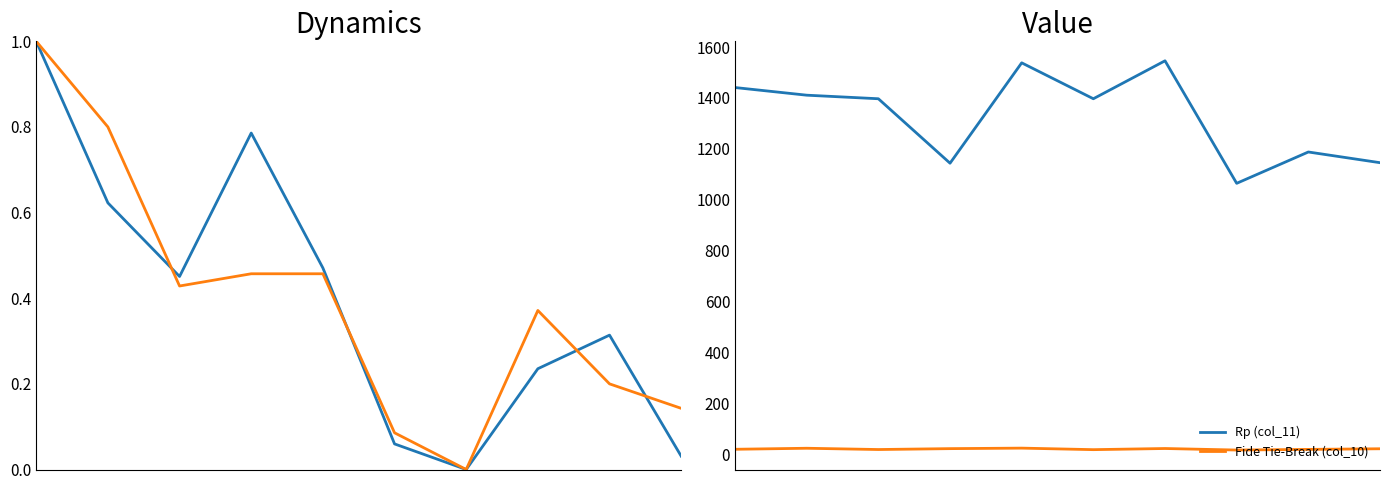

Which series has the largest range (max minus min)?

Rp (col_11)